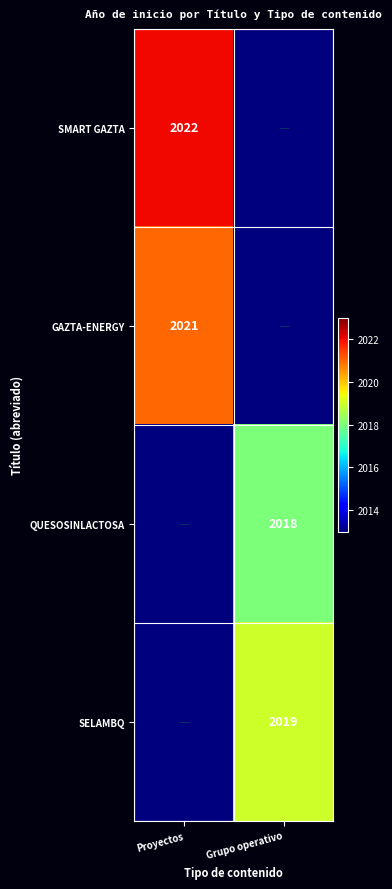

Is it true that GAZTA-ENERGY equals 2021 at Proyectos?

True